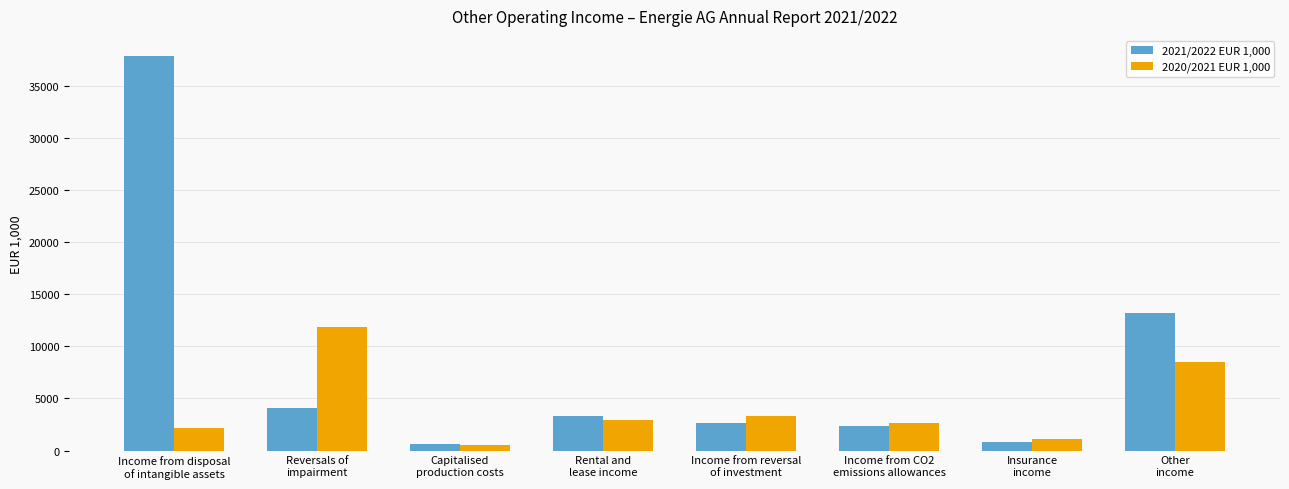

What position from the right is Capitalised
production costs?

6